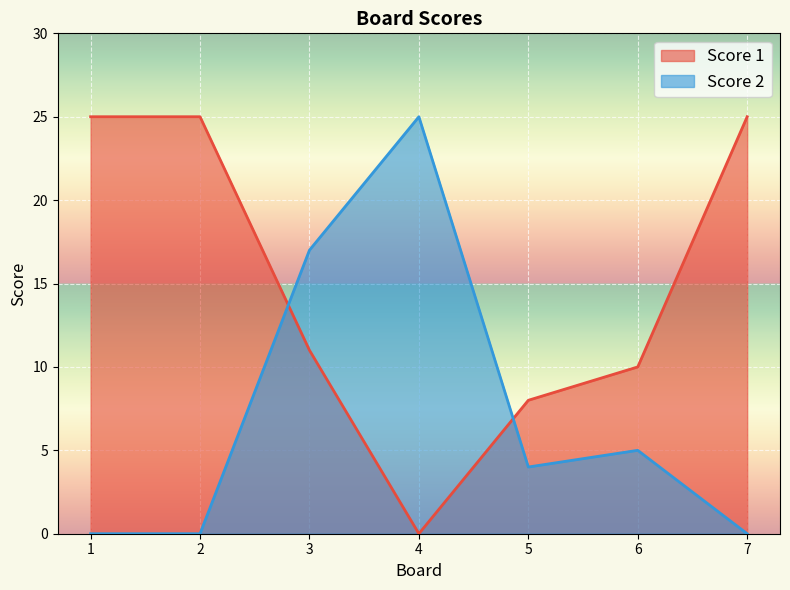

How many intersections are there between Score 1 and Score 2?

2